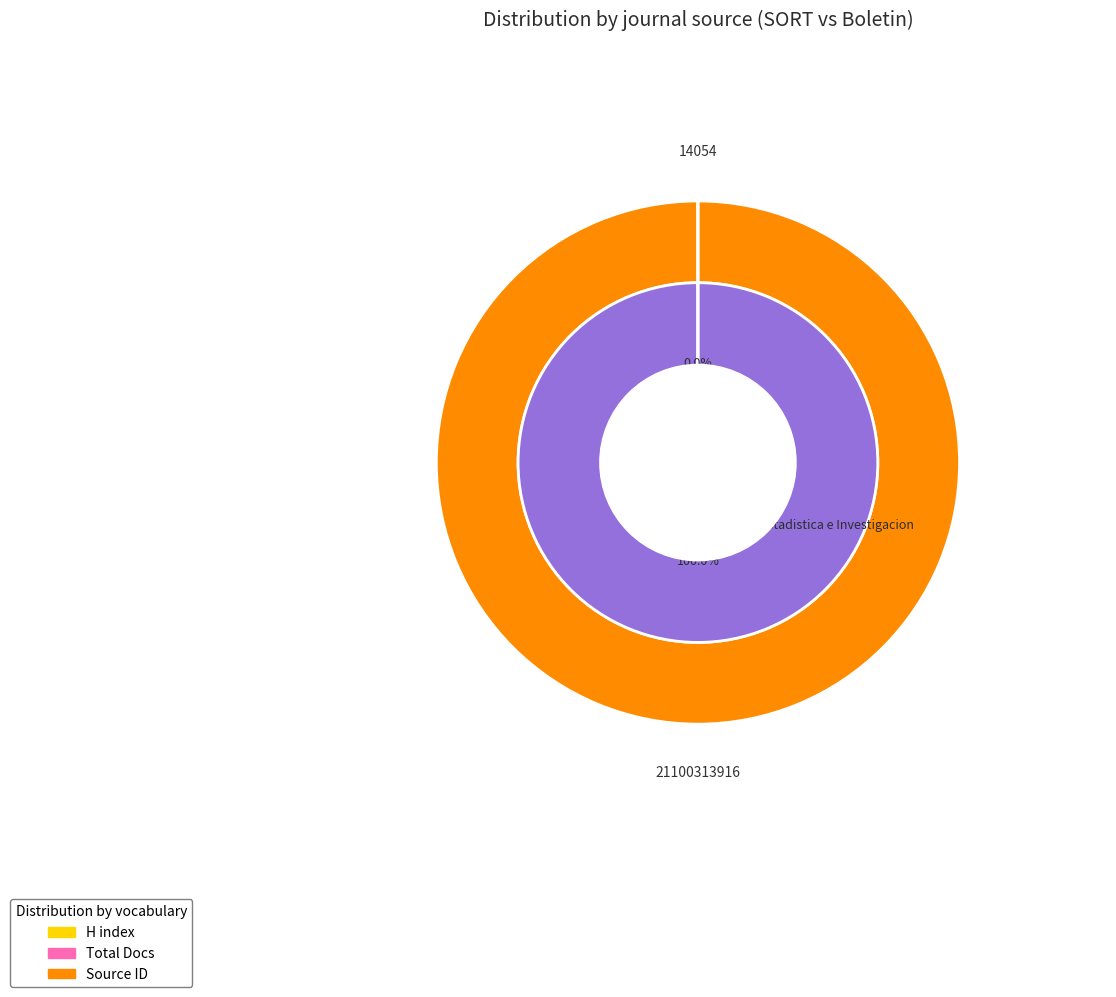

To the nearest percent, what is the difference between the largest and smallest slice percentages?

100%